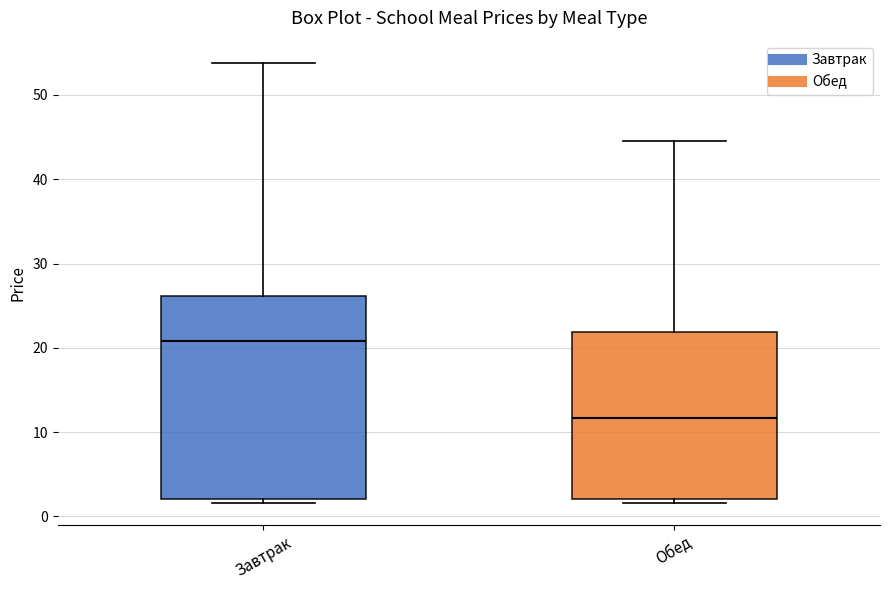

Comparing the boxes themselves (not the whiskers), which one is the tallest?

Завтрак